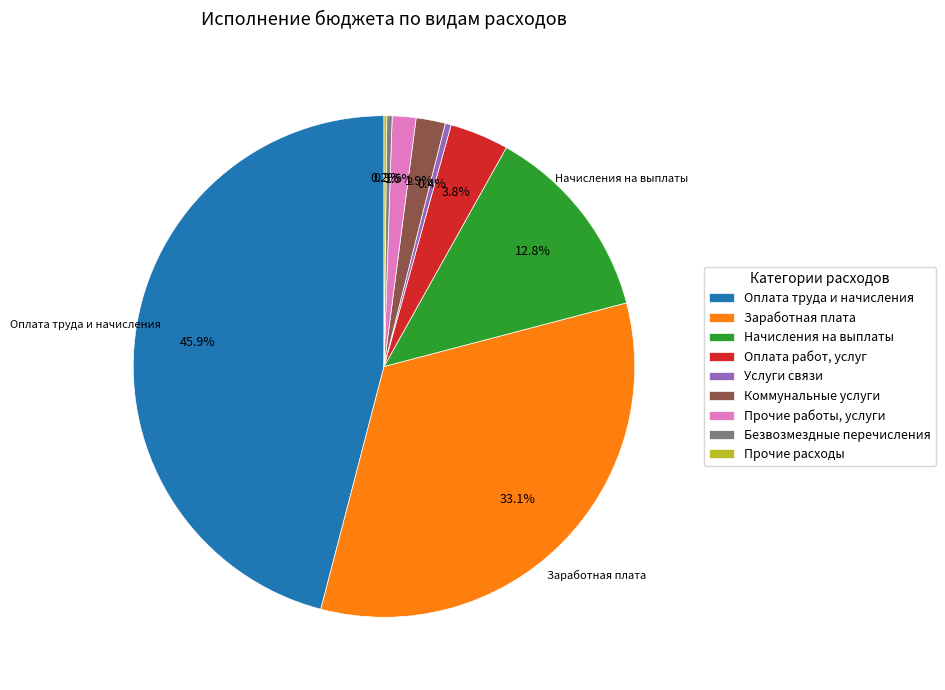

Between Безвозмездные перечисления and Коммунальные услуги, which is larger?

Коммунальные услуги